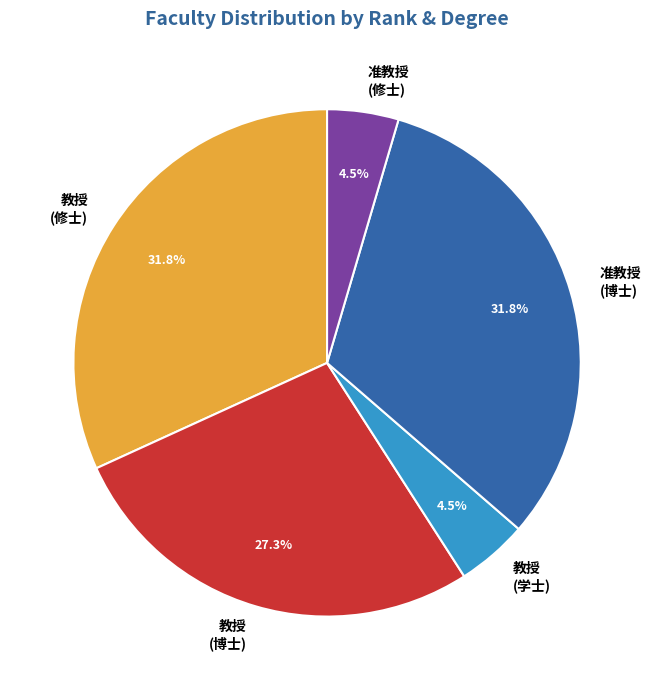

Is there any slice that represents more than half of the pie?

No